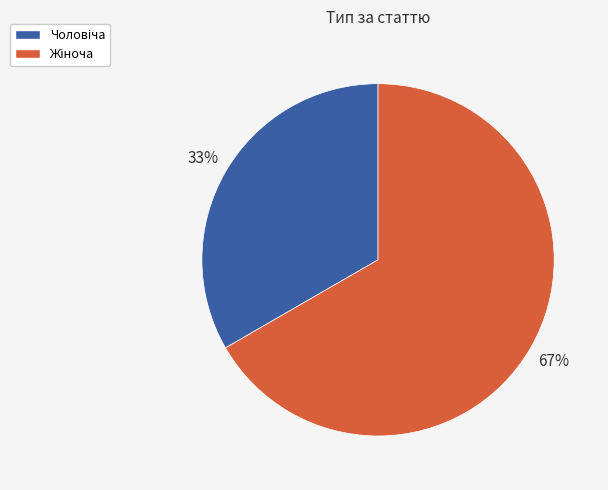

Is there a majority slice in this chart?

Yes